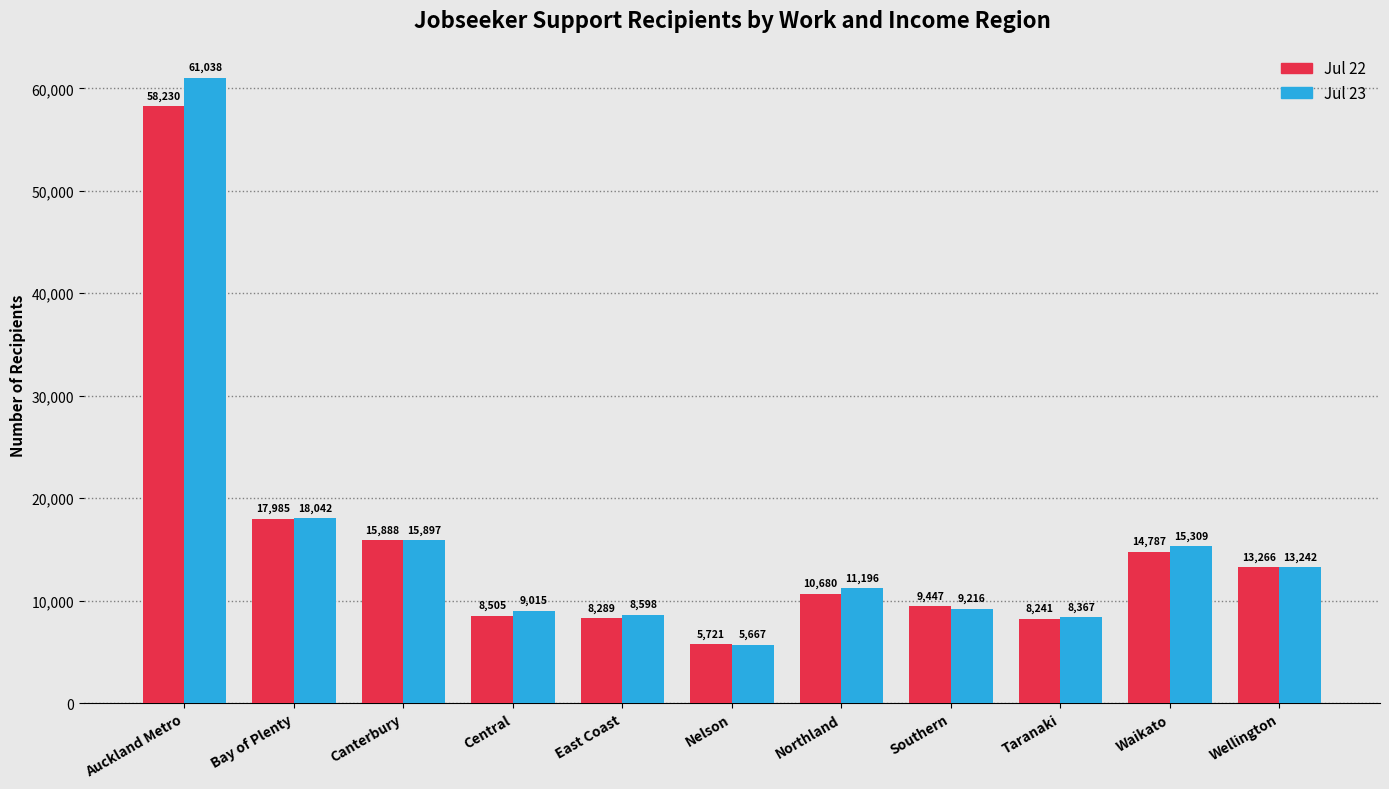

What are all the series names shown in the legend?

Jul 22, Jul 23